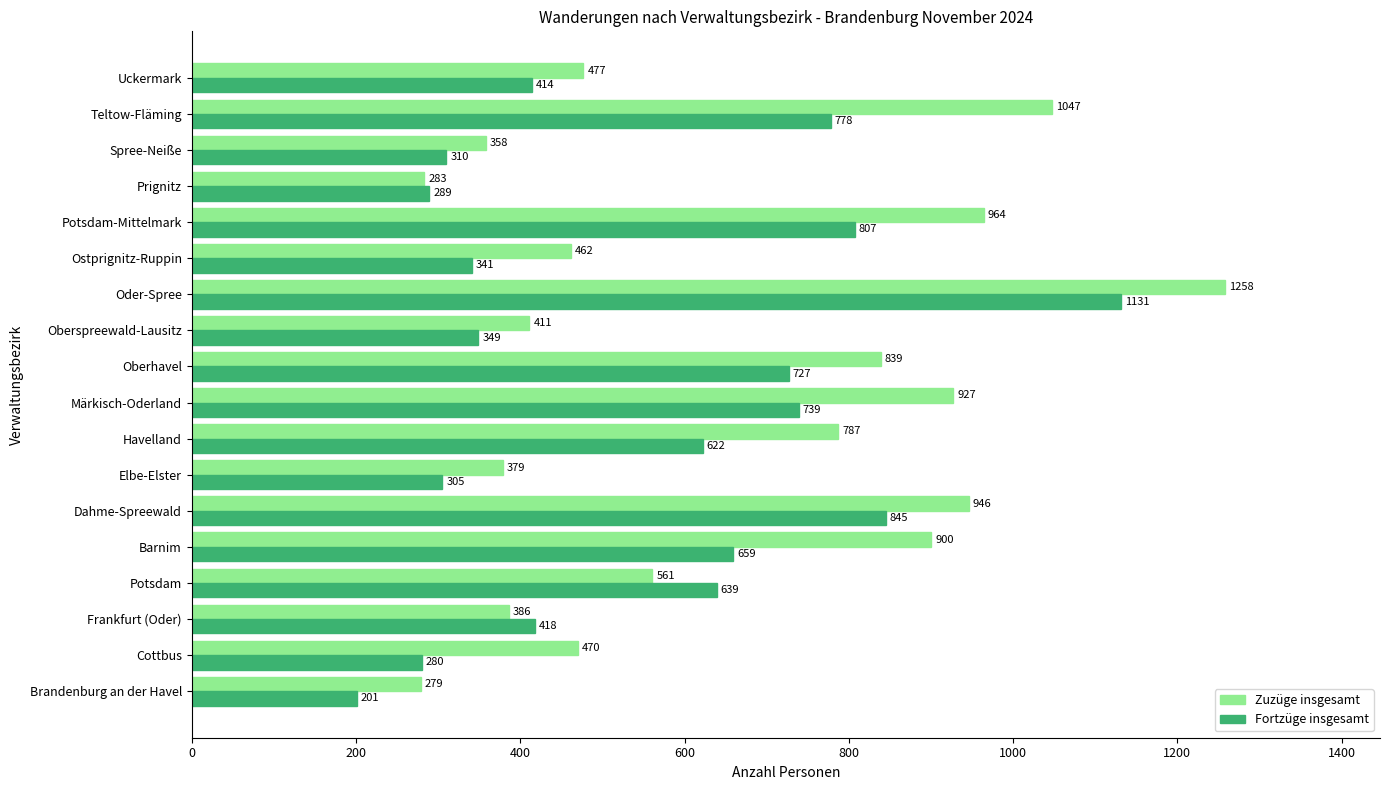

What is the sum of all Fortzüge insgesamt values?

9854